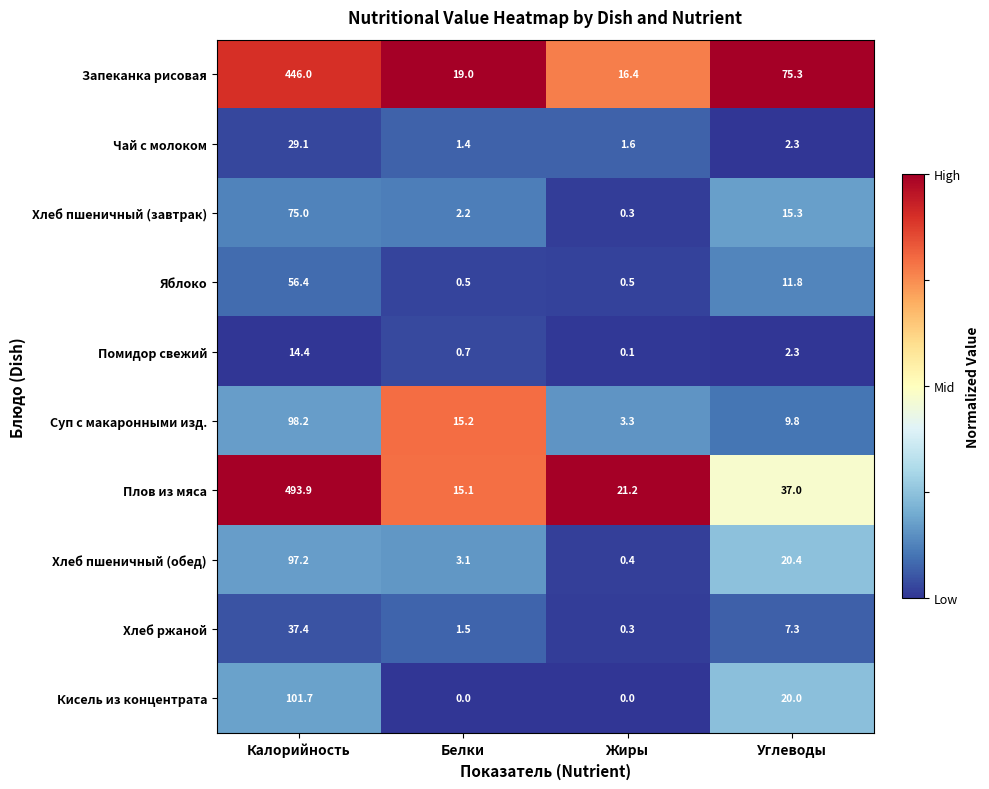

What is the spread (max minus min) of values at Белки?

19.0